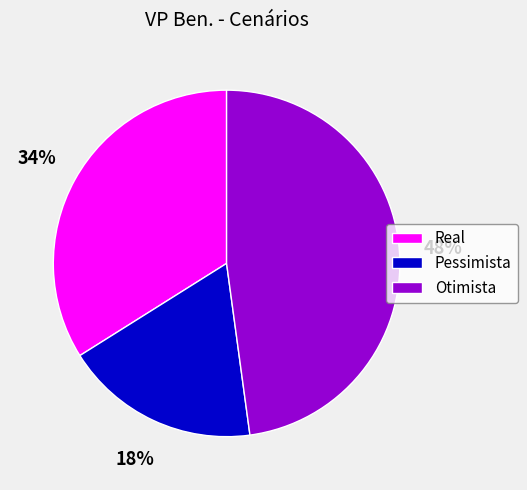

To the nearest percent, what percentage of the pie is Real?

34%